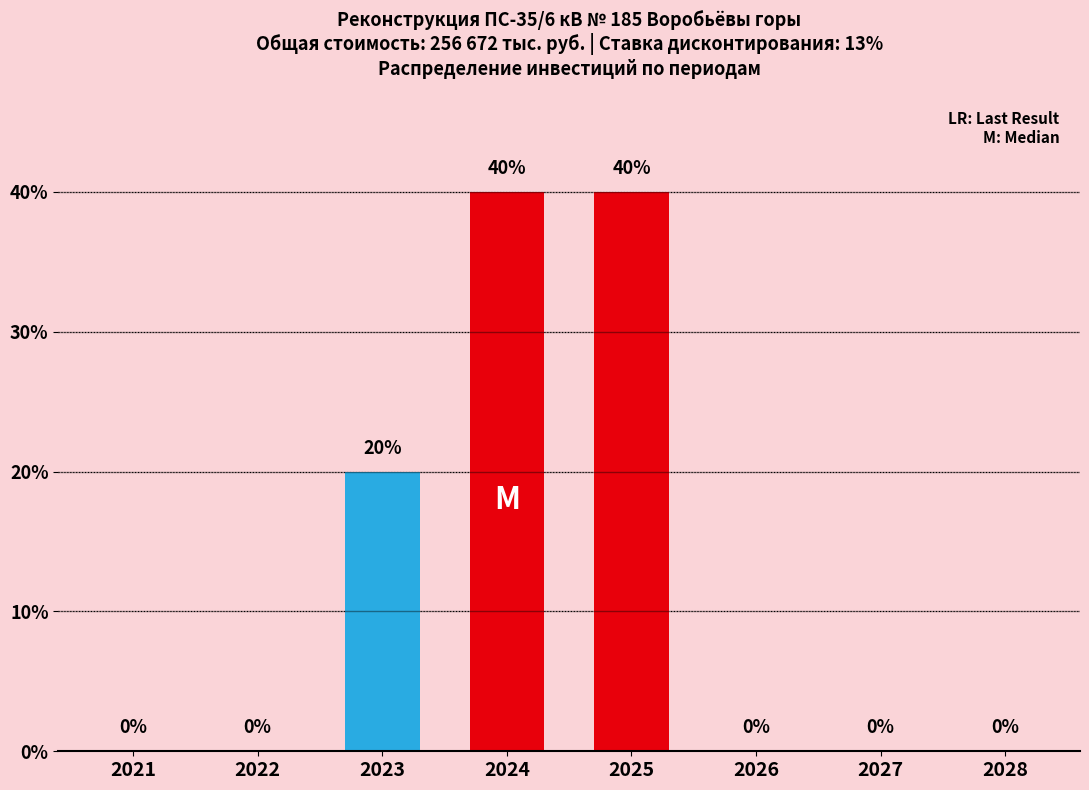

Where is the data nearest to the value 51334?

2023